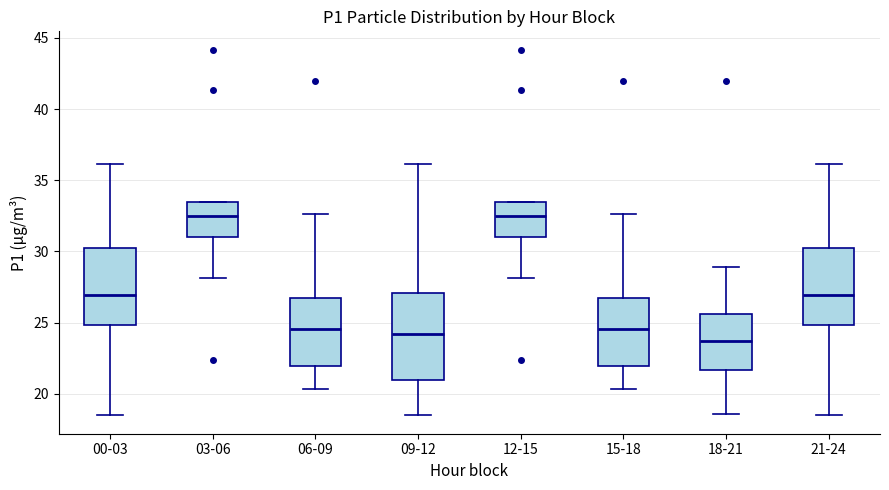

Reading left to right, read every box against the y-axis: the position of its median line, the range the box covers, and the ends of its whiskers. The values are not printed on the chart, so give them approximately, as read against the axis.

00-03: median 27.0, box 25.0 to 30.0, whiskers 18.5 to 36.0
03-06: median 32.5, box 31.0 to 33.5, whiskers 28.0 to 33.5
06-09: median 24.5, box 22.0 to 26.5, whiskers 20.5 to 32.5
09-12: median 24.0, box 21.0 to 27.0, whiskers 18.5 to 36.0
12-15: median 32.5, box 31.0 to 33.5, whiskers 28.0 to 33.5
15-18: median 24.5, box 22.0 to 26.5, whiskers 20.5 to 32.5
18-21: median 23.5, box 21.5 to 25.5, whiskers 18.5 to 29.0
21-24: median 27.0, box 25.0 to 30.0, whiskers 18.5 to 36.0